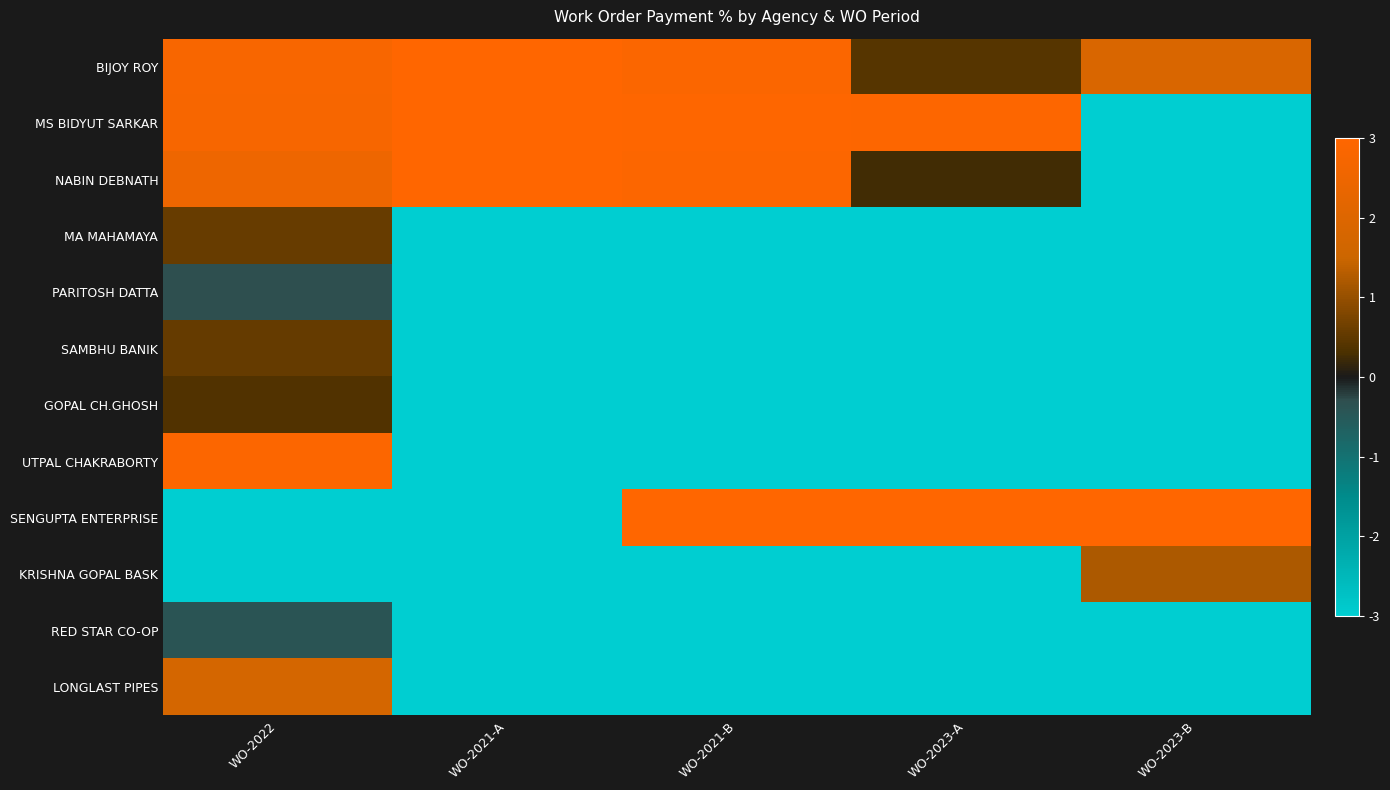

What is the difference between the highest and lowest values at WO-2021-B?

6.0